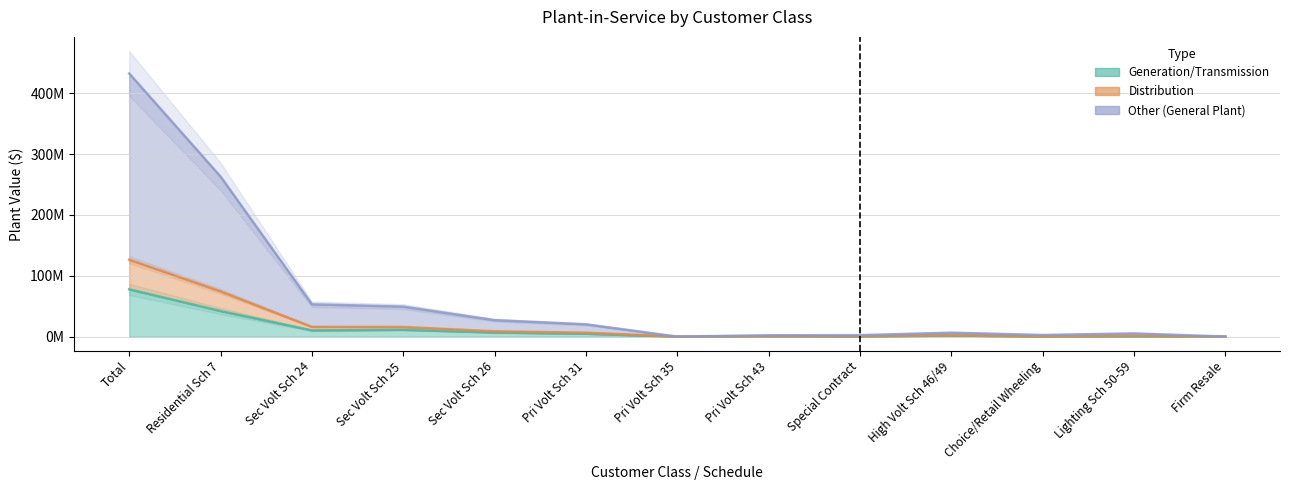

How many data points in Distribution are less than 6518022?

6